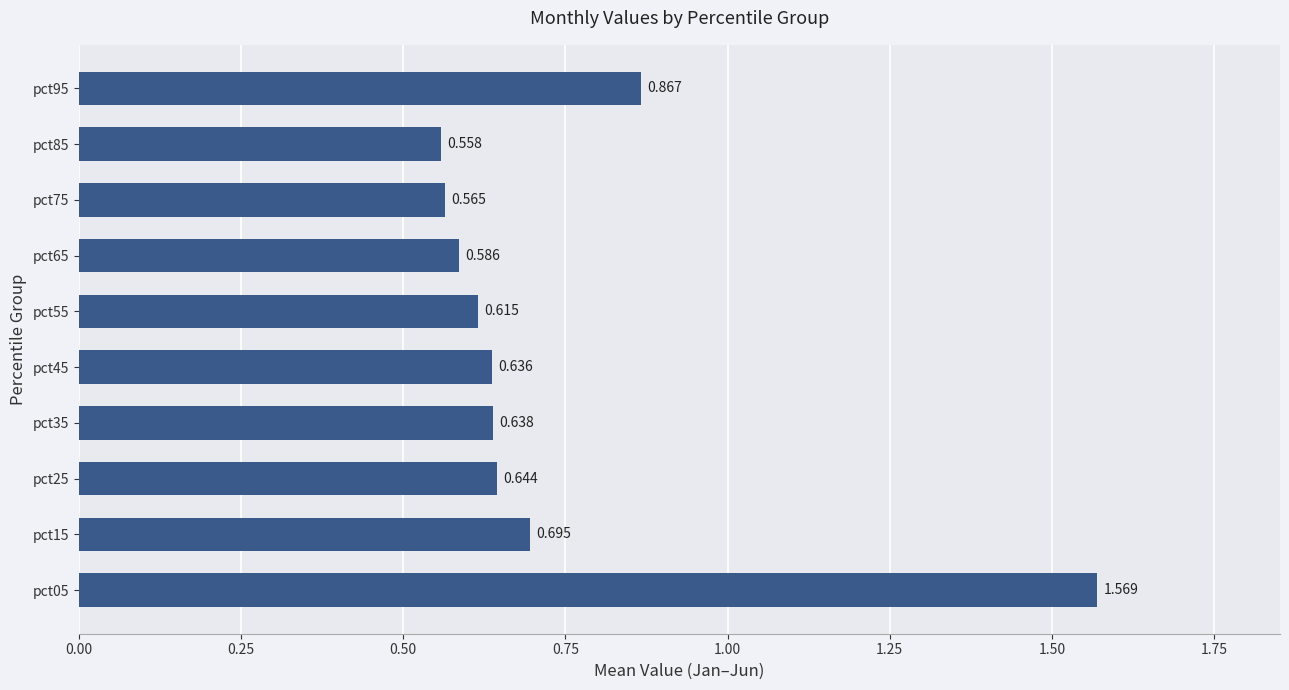

What is the greatest value displayed?

1.6